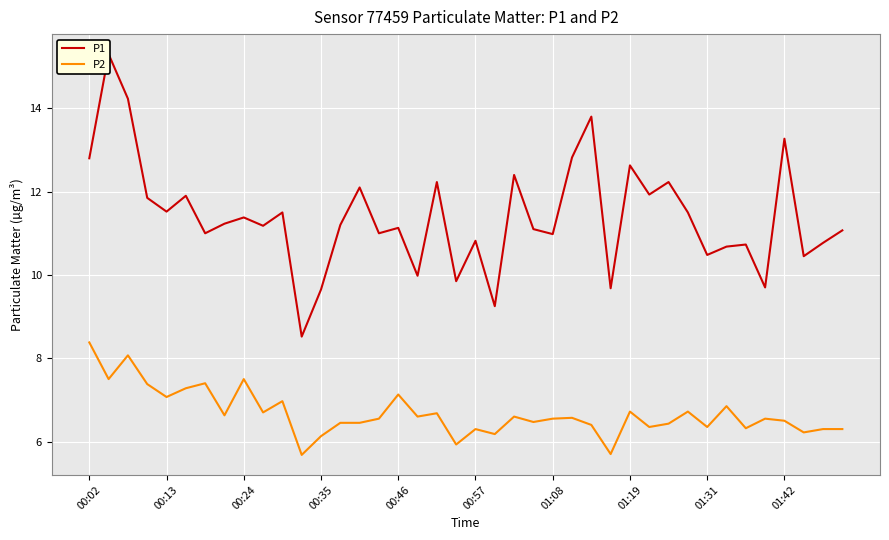

True or false: P1 has more than 1 points higher than both neighbors.

True